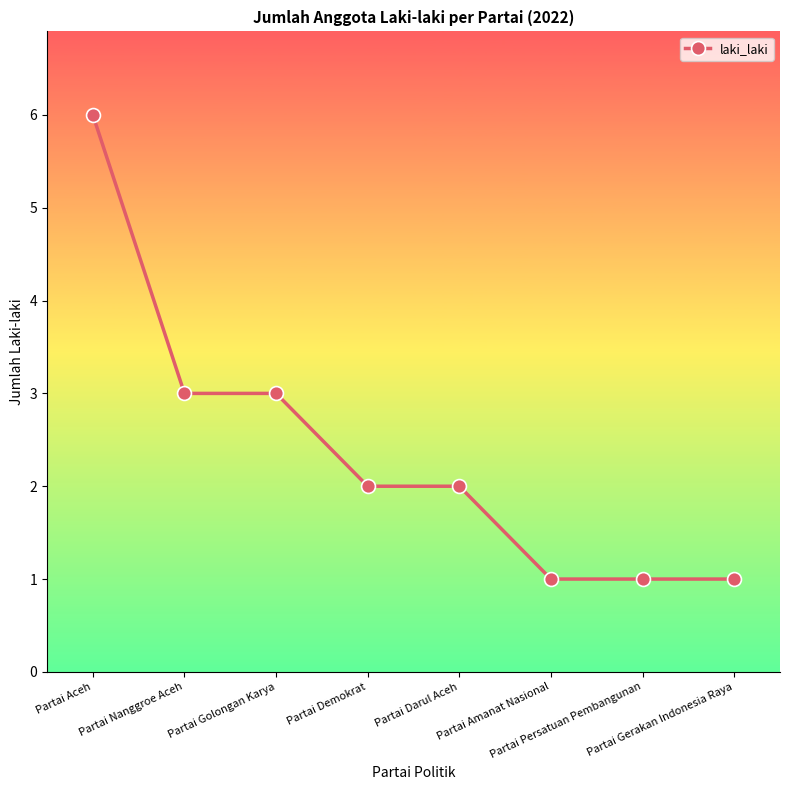

What is the maximum value shown in the chart?

6